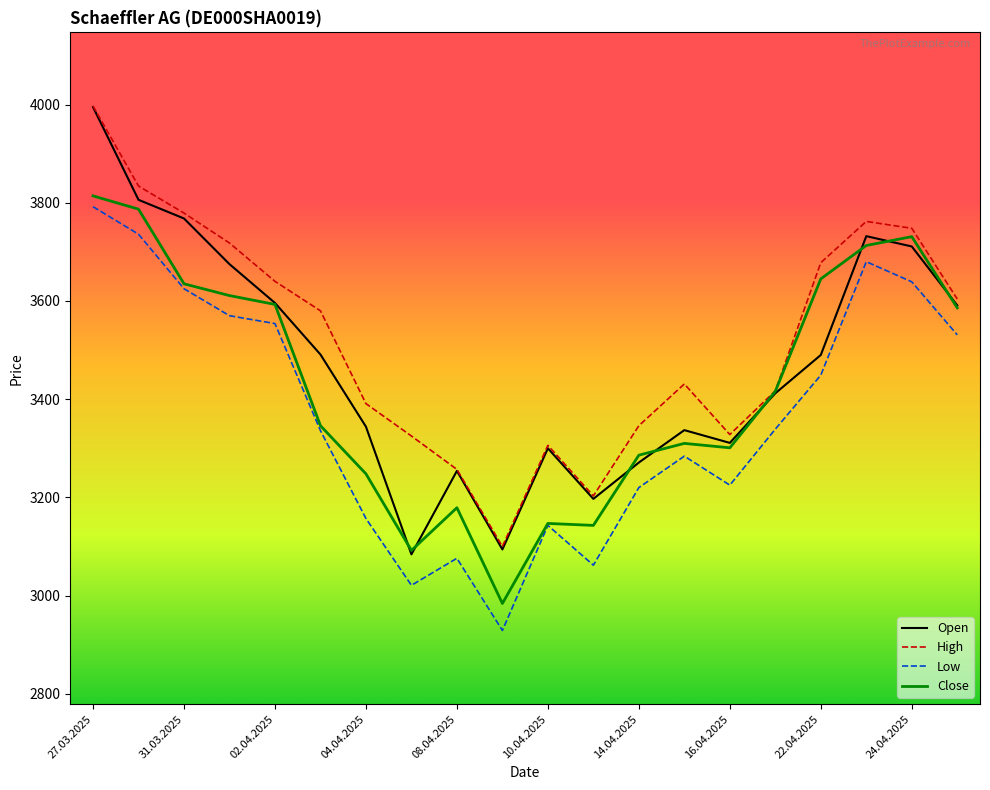

Which series has the largest range (max minus min)?

Open